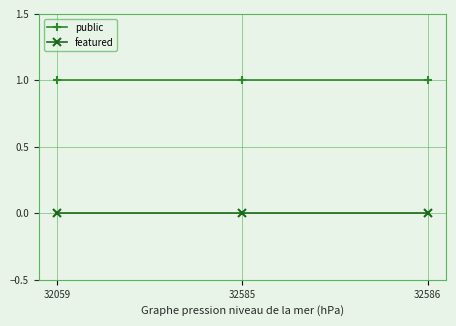

Is it true that public equals 1 at 32586?

True